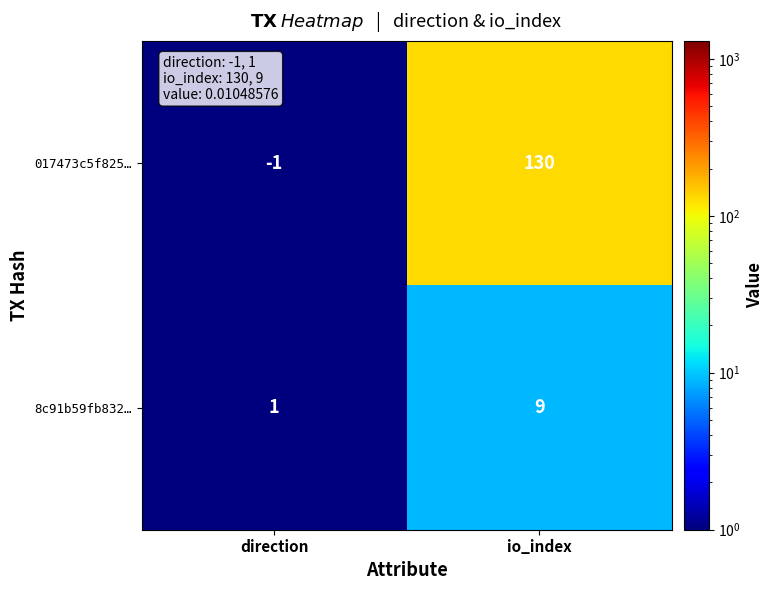

At which label is 017473c5f825… closest to 64?

direction